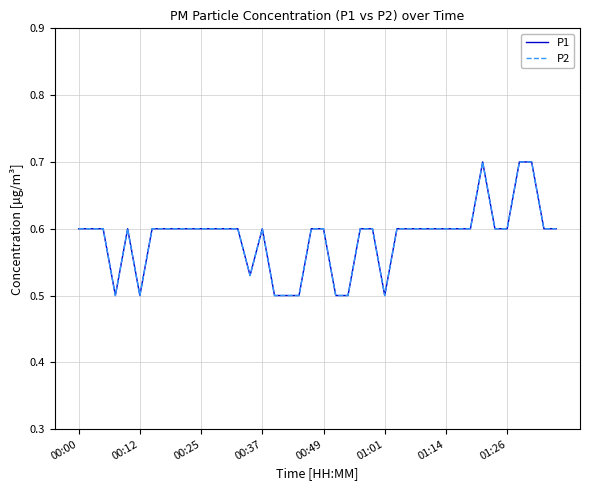

What is the maximum value shown in the chart?

0.7